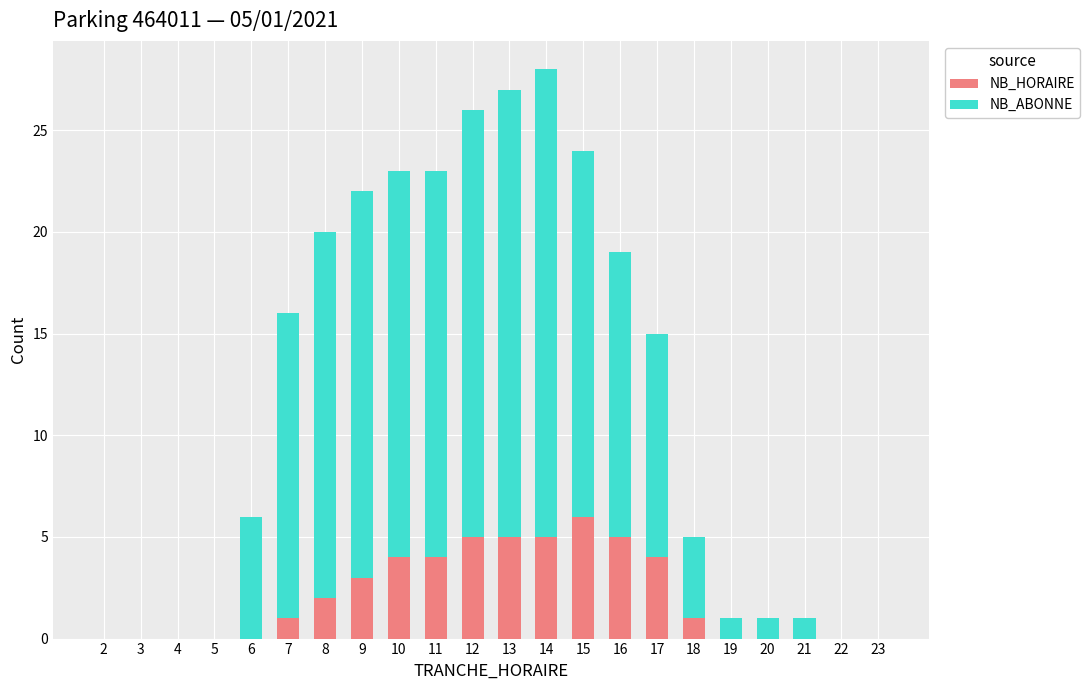

True or false: NB_HORAIRE has a value of 1 at 8.

False